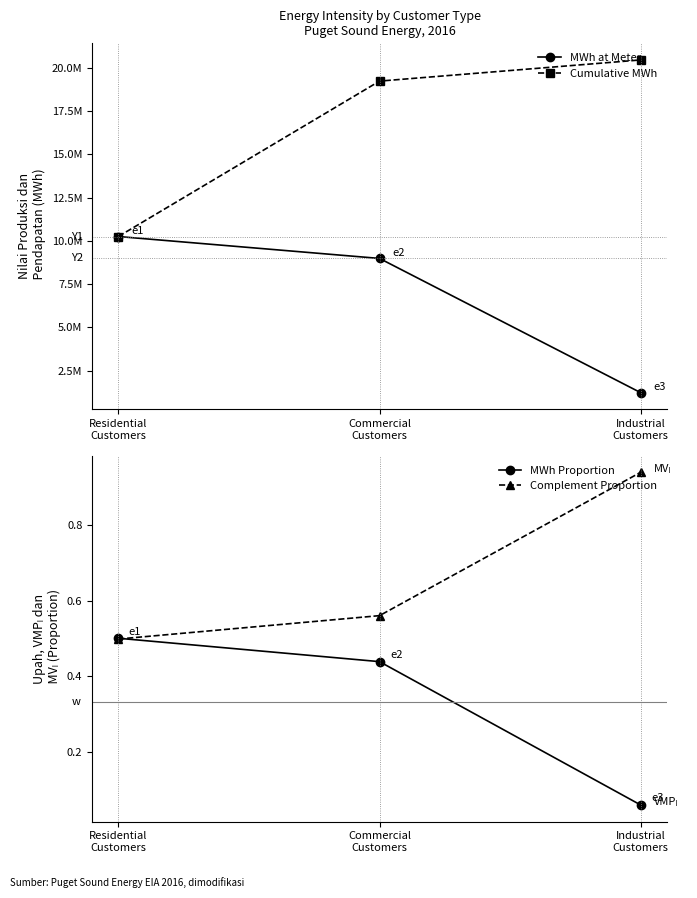

Which series changed the most between Commercial
Customers and Industrial
Customers?

MWh at Meter